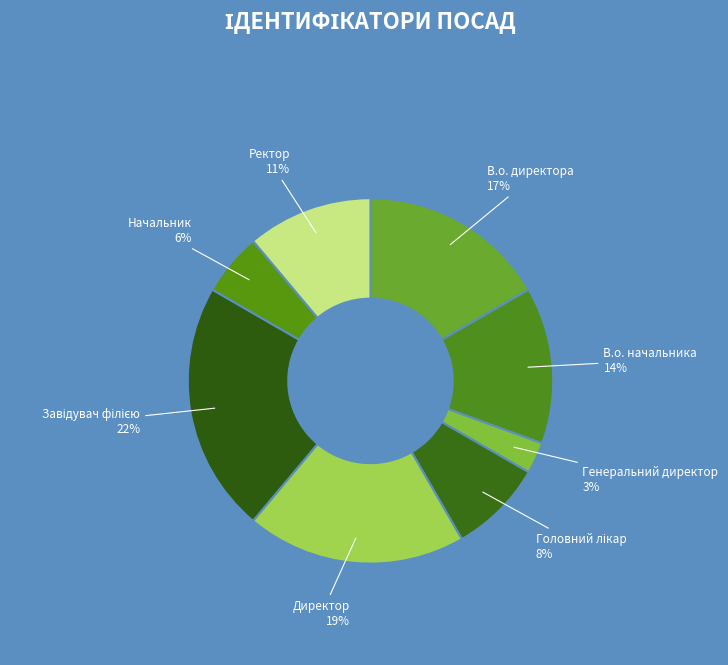

How many segments does this pie chart have?

8